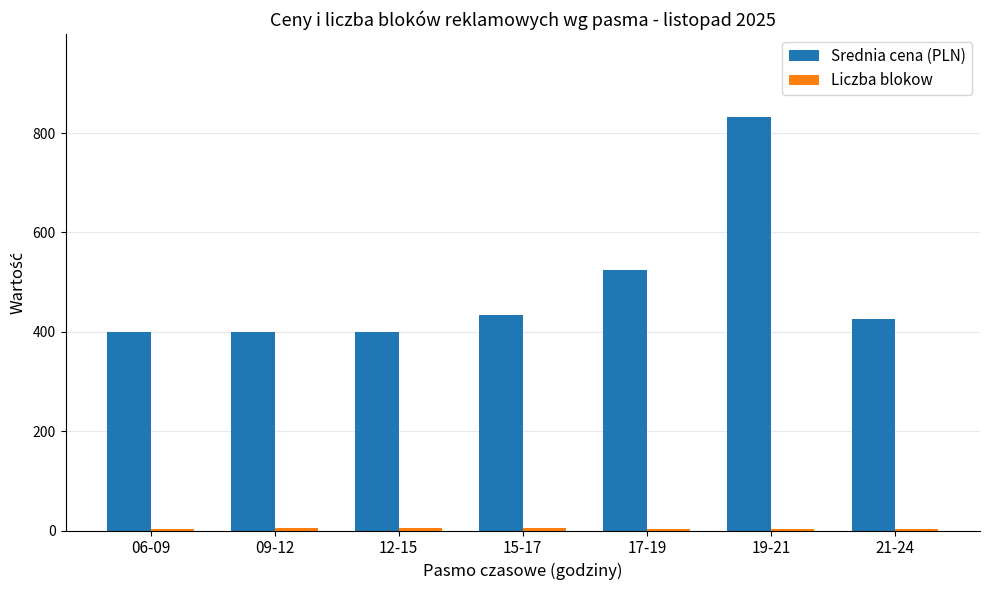

How many series are shown in this chart?

2